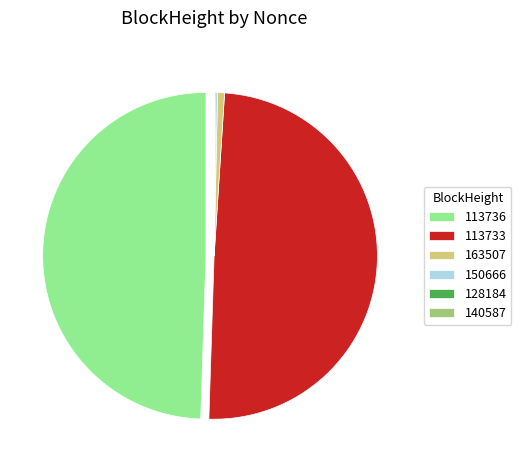

Is it true that 113736 is 49% of the pie?

True